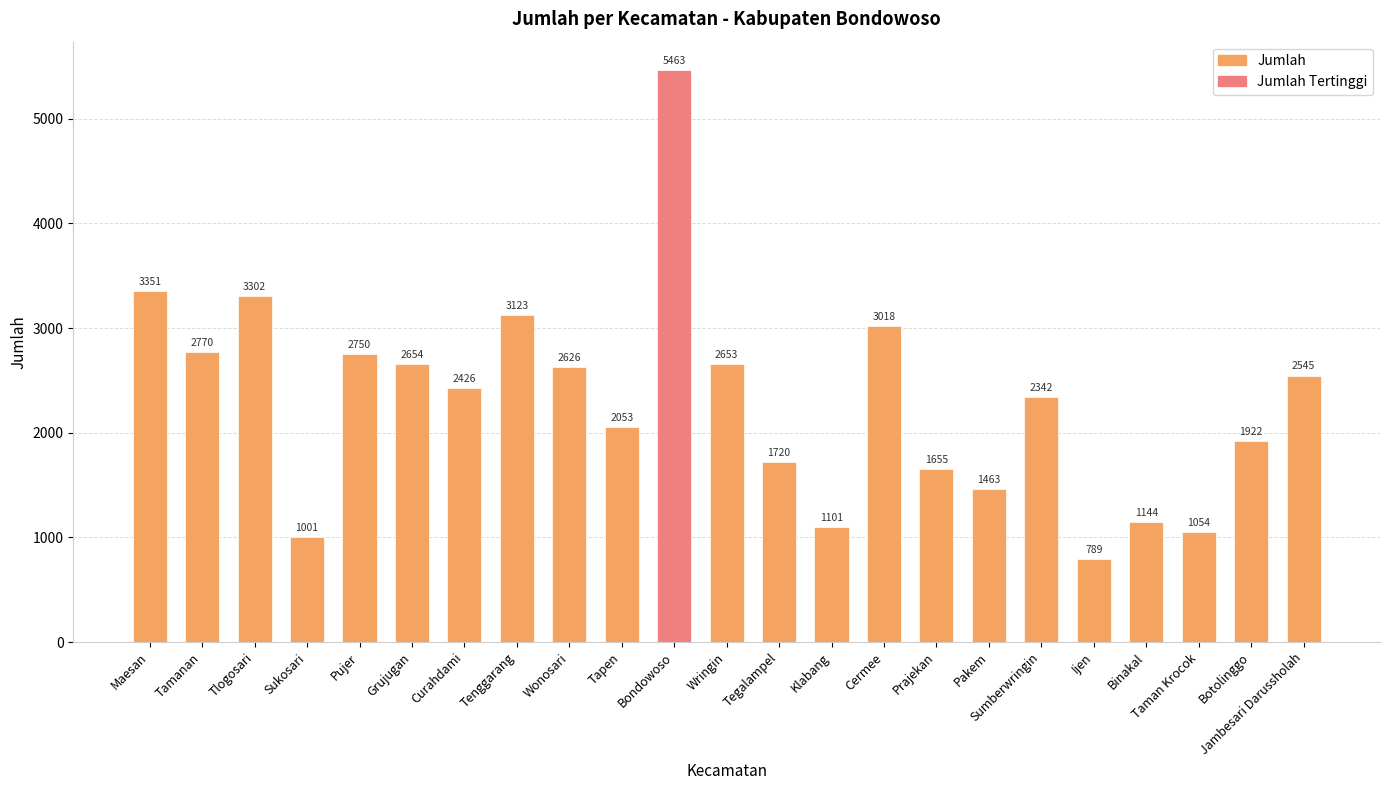

The value at Grujugan is 2654. True or false?

True